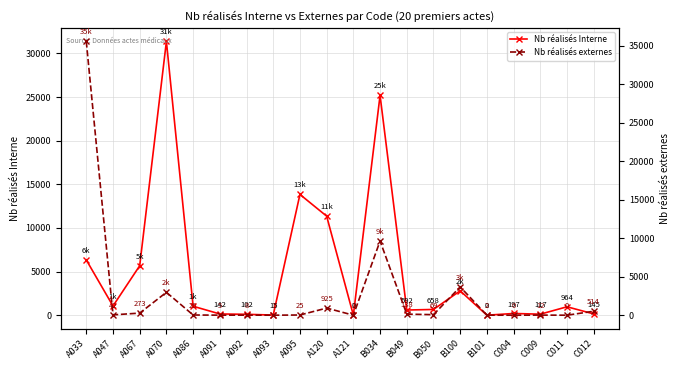

Count the number of data series in this chart.

2